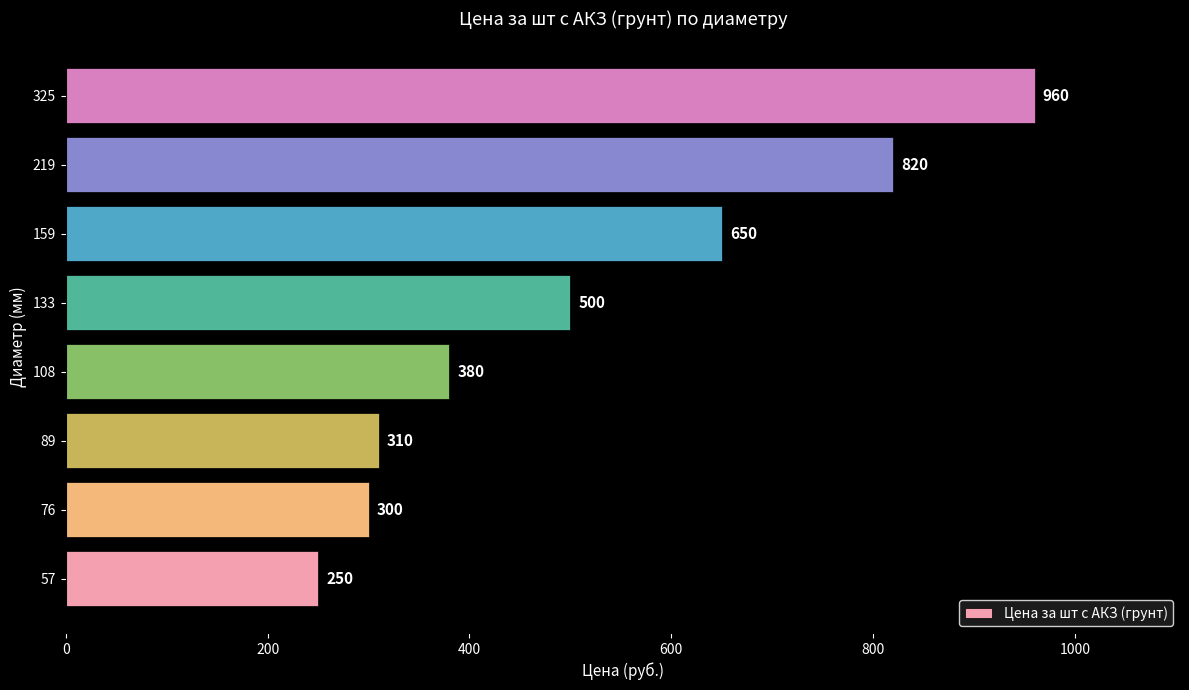

Rank the categories by value from highest to lowest.

325, 219, 159, 133, 108, 89, 76, 57